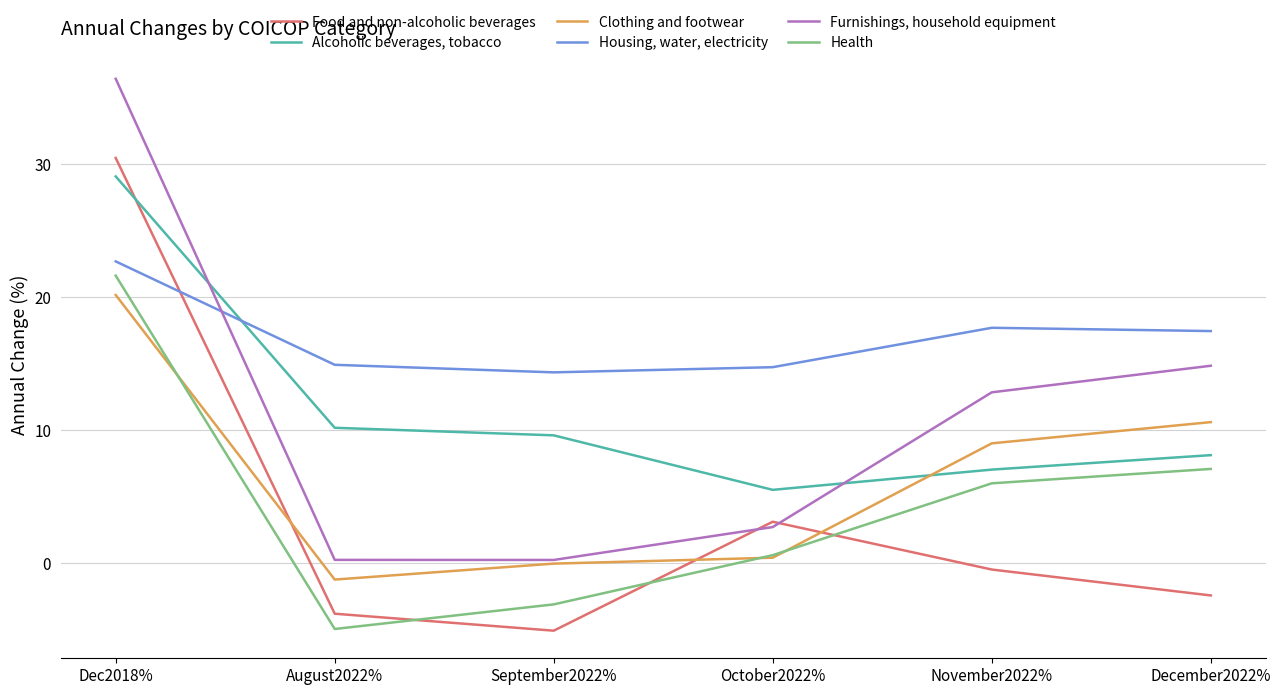

List the series in order of their peak value, highest first.

Furnishings, household equipment, Food and non-alcoholic beverages, Alcoholic beverages, tobacco, Housing, water, electricity, Health, Clothing and footwear